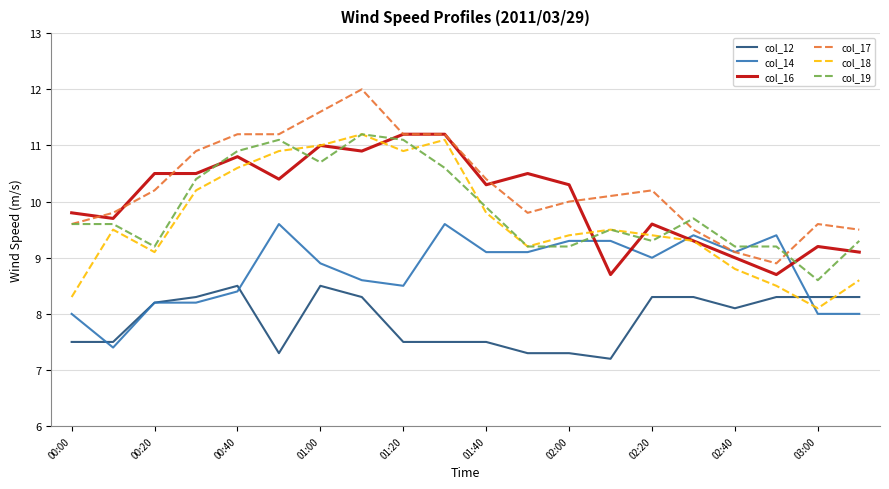

True or false: col_12 and col_18 intersect in this chart.

True